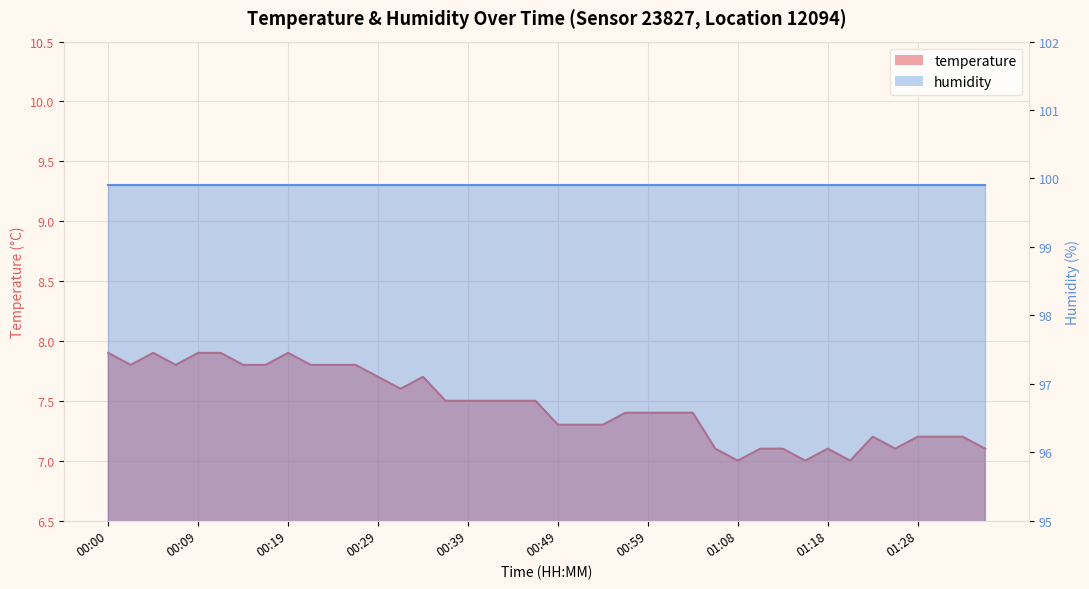

True or false: there are more than 0 points higher than both neighbors.

True